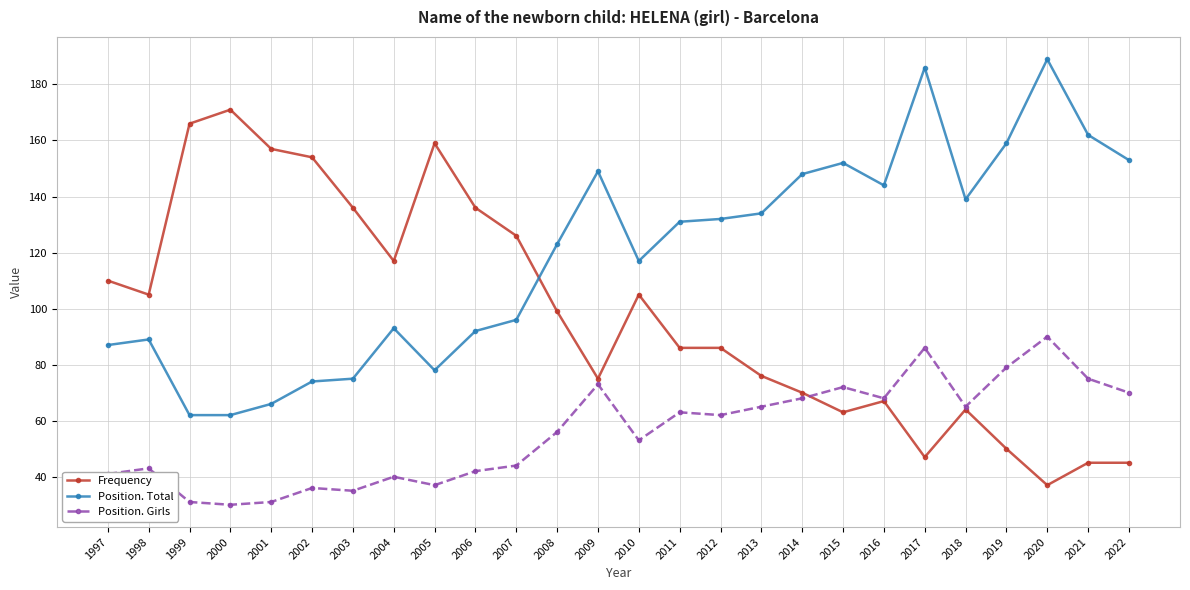

True or false: Frequency has a value of 66 at 2021.

False